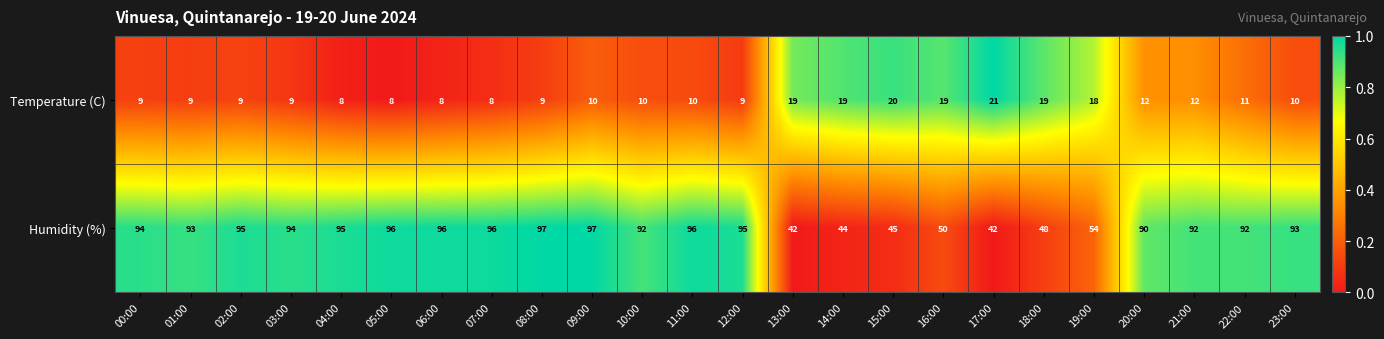

Between 05:00 and 14:00, which series saw the biggest shift?

Humidity (%)